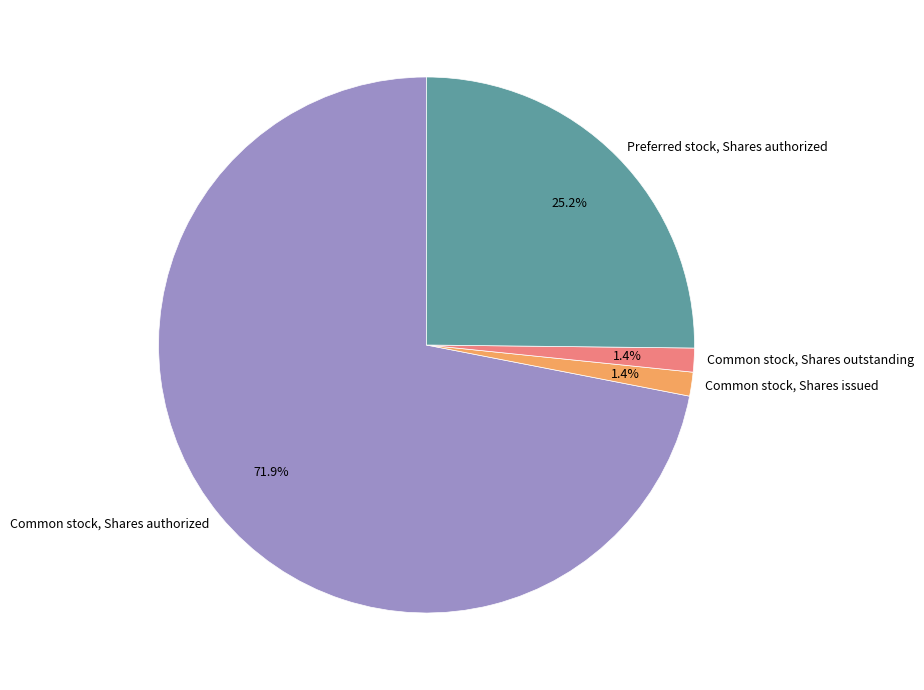

To the nearest percent, what is the difference between the Preferred stock, Shares authorized and Common stock, Shares issued slice percentages?

24%